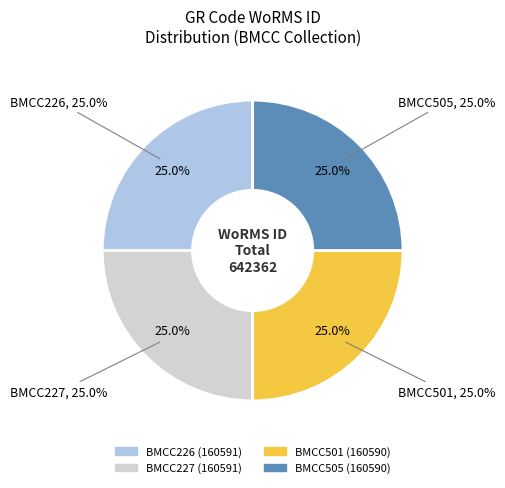

Rank the categories by value from lowest to highest.

BMCC501, BMCC505, BMCC226, BMCC227